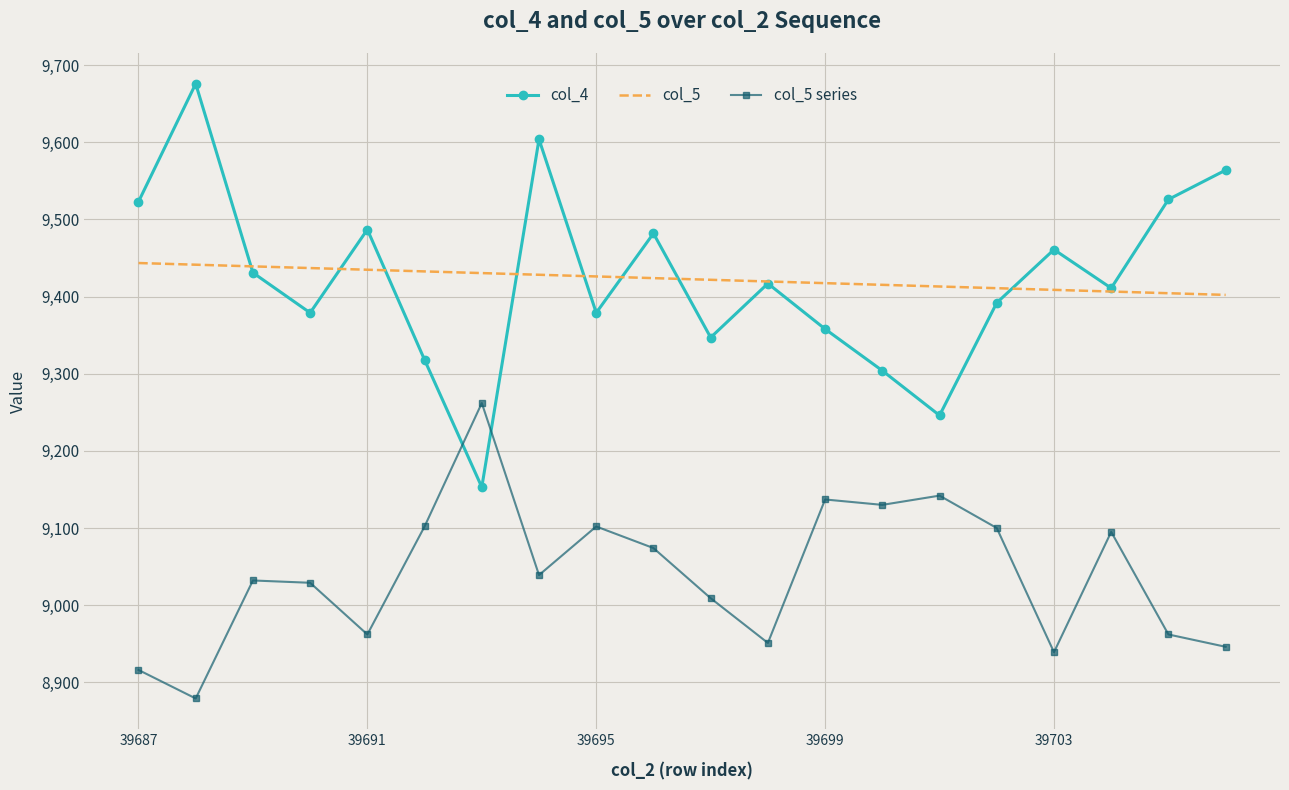

What is the smallest value displayed?

8879.0